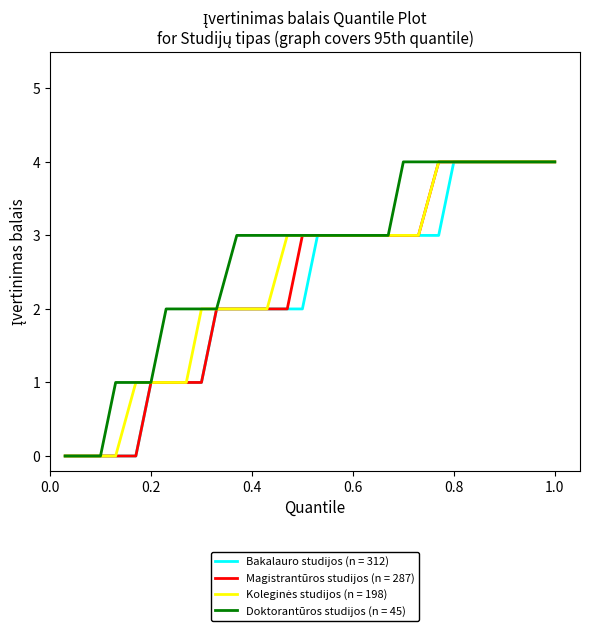

What is the maximum value shown in the chart?

4